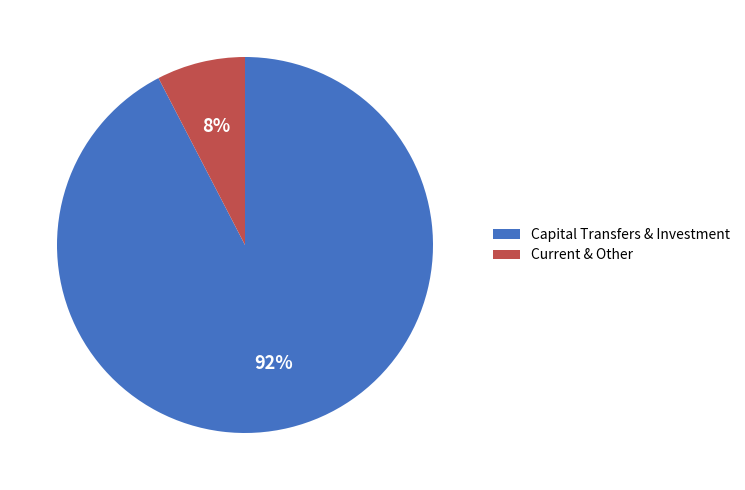

Combined, do Capital Transfers & Investment and Current & Other account for over 50%?

Yes